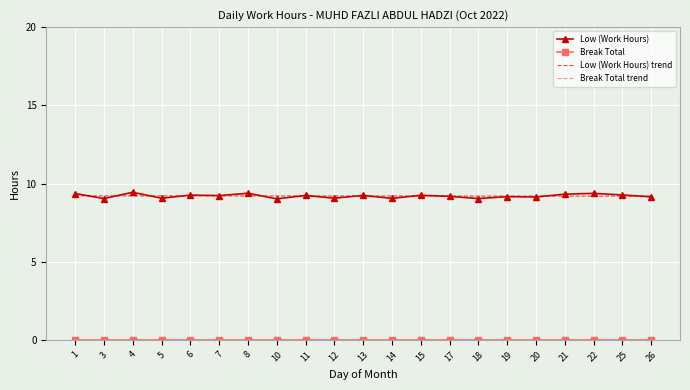

Where is Low (Work Hours) trend nearest to the value 9?

26